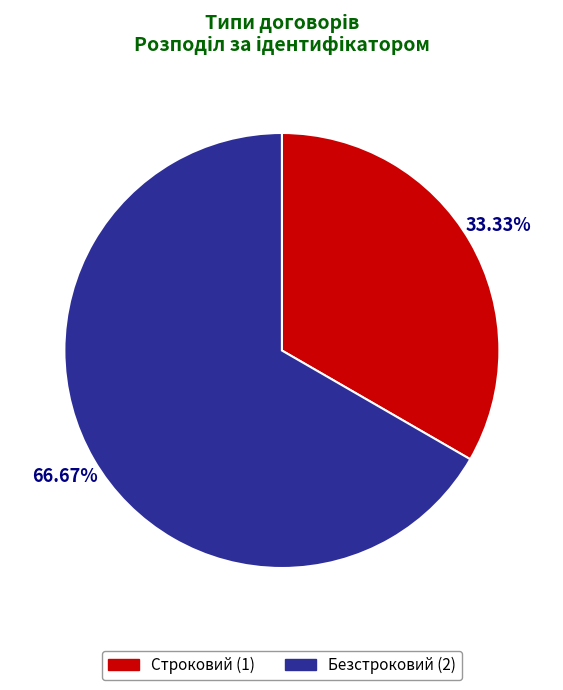

Rank the categories by value from highest to lowest.

Безстроковий, Строковий